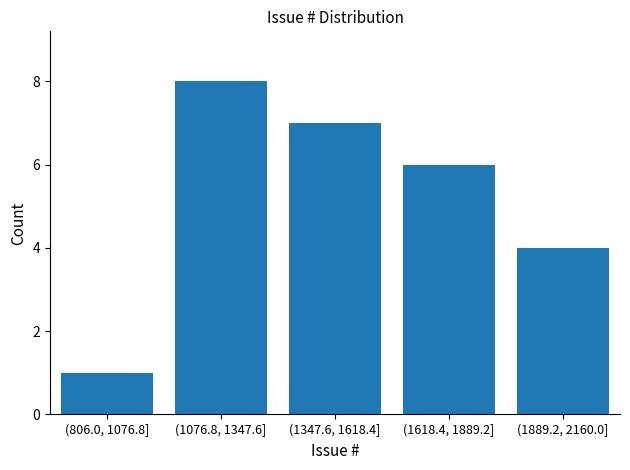

Reading left to right, transcribe all the data shown in this chart.

1	8	7	6	4